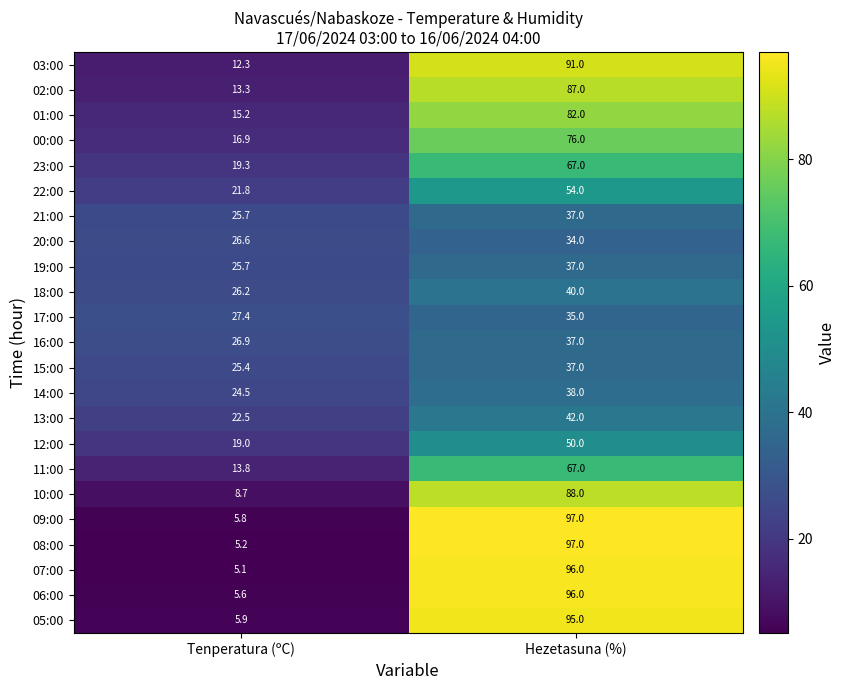

List the labels in order of 11:00 value, smallest first.

Tenperatura (ºC), Hezetasuna (%)